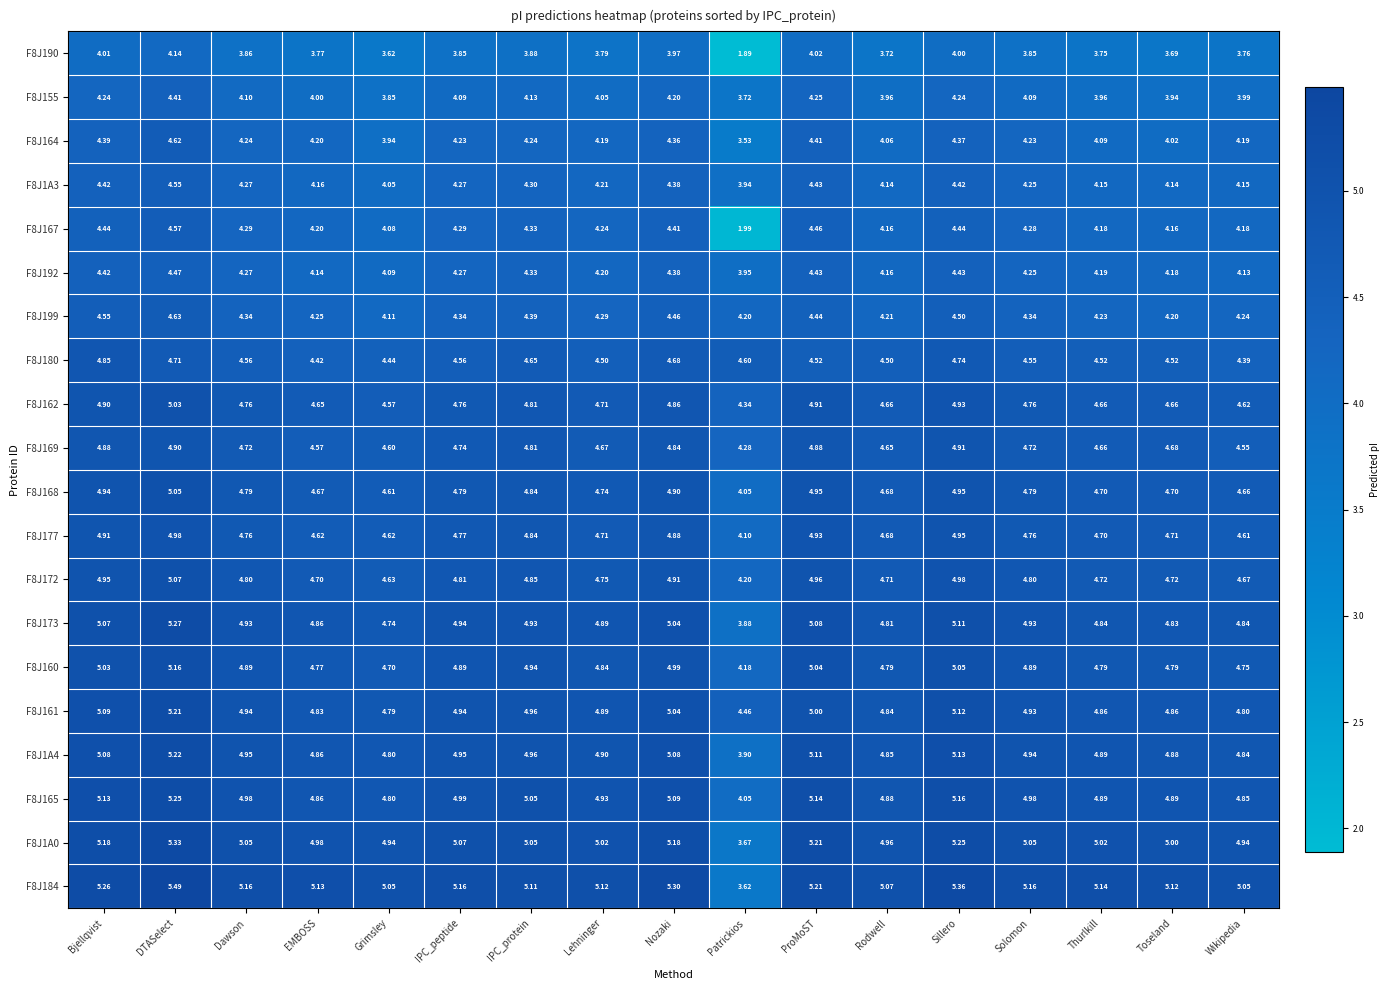

Where does the F8J190 series first go above 3?

Bjellqvist